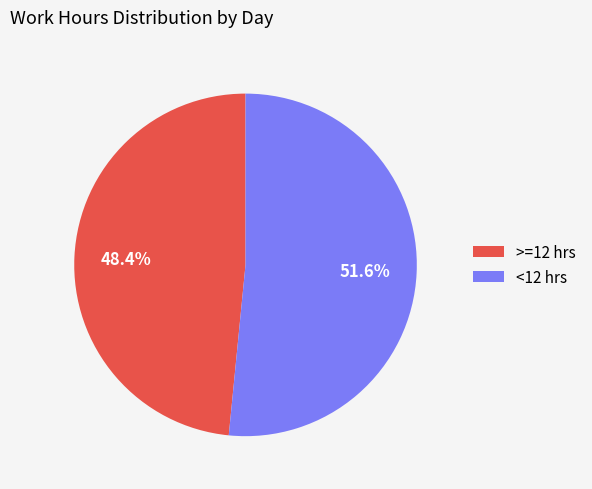

Count the number of slices in the pie.

2